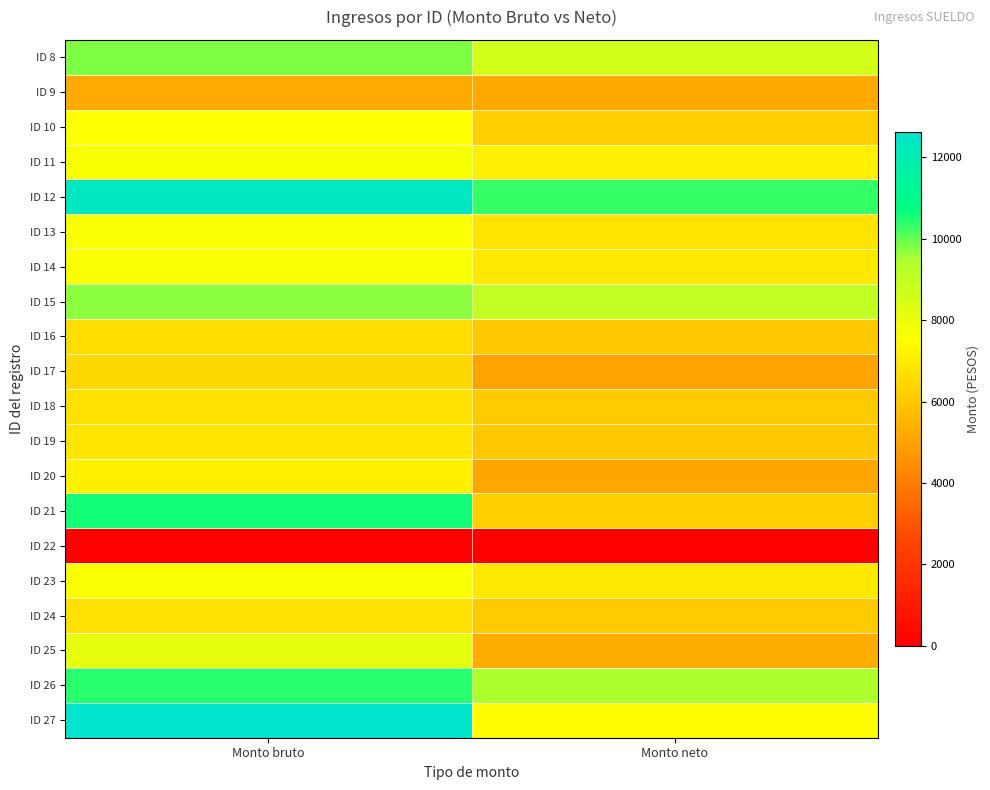

Which series has the largest range (max minus min)?

ID 27